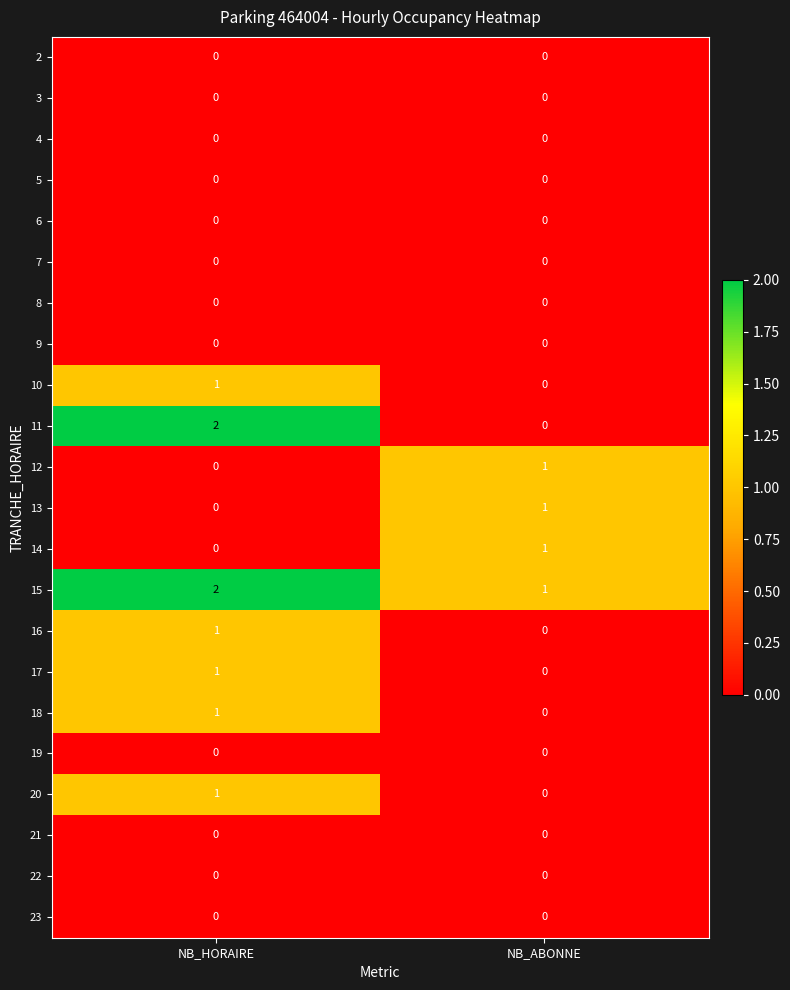

Is it true that 20 equals 0 at NB_ABONNE?

True